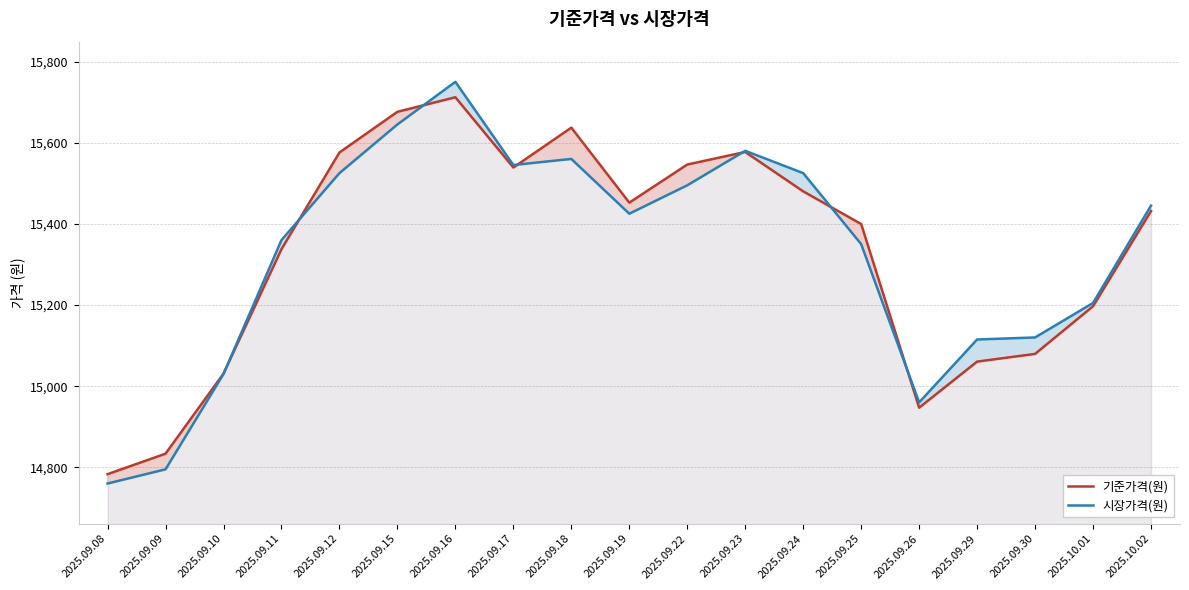

True or false: 기준가격(원) has a value of 7348.4 at 2025.09.15.

False